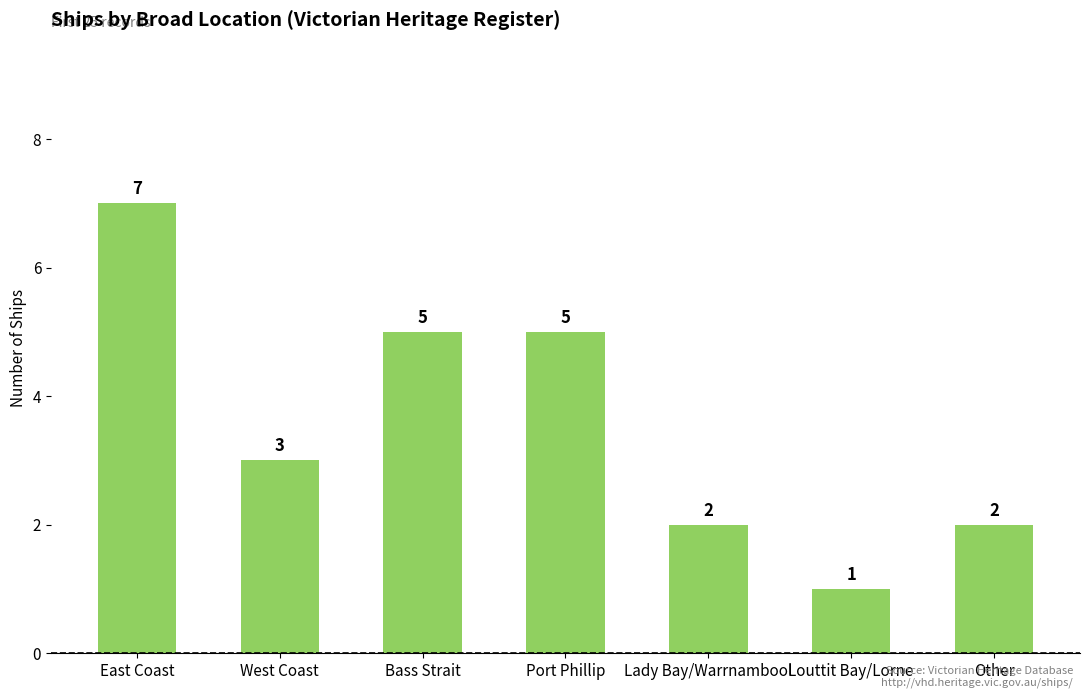

What value does the data have at Louttit Bay/Lorne?

1